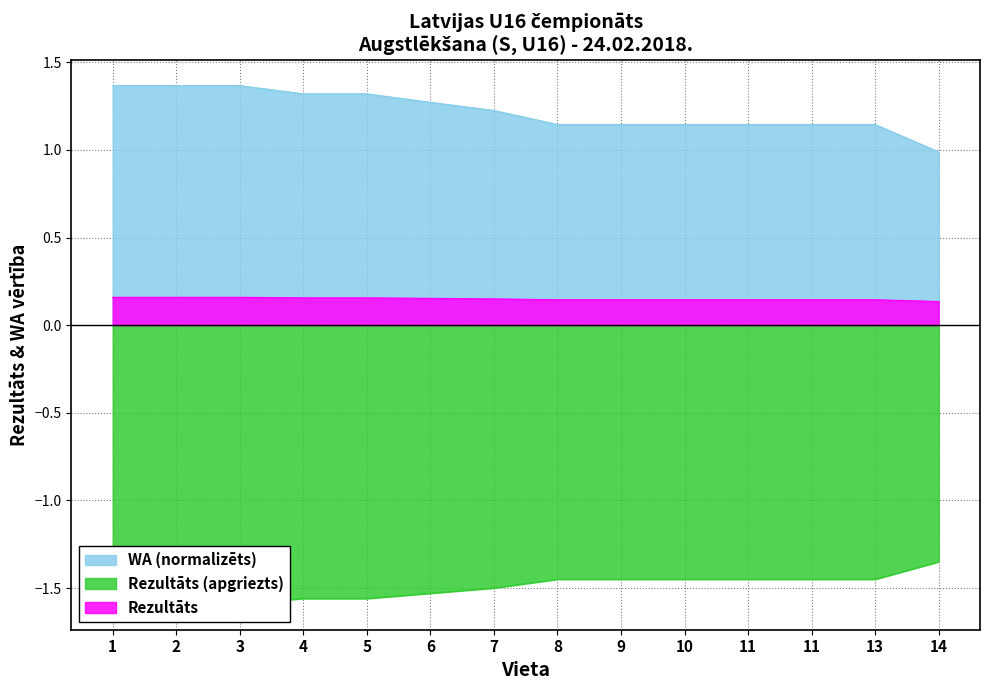

List the labels in order of WA value, smallest first.

14, 8, 9, 10, 11, 11, 13, 7, 6, 4, 5, 1, 2, 3